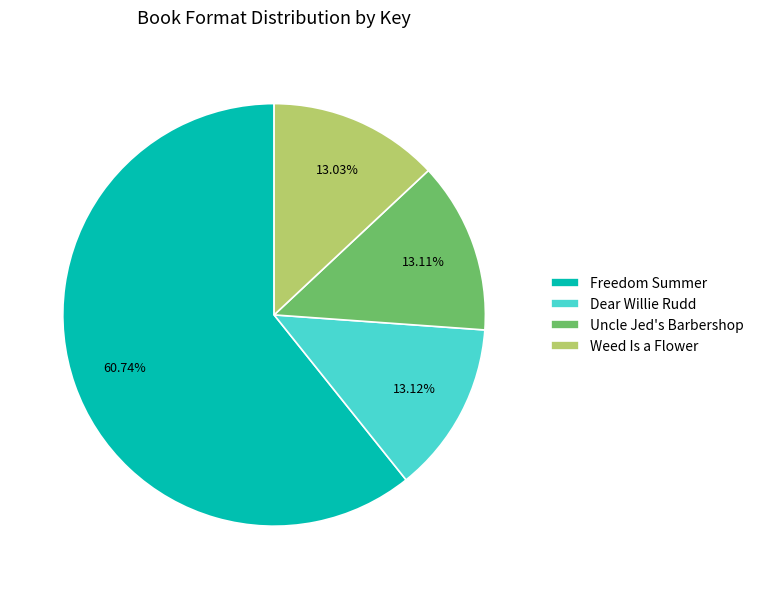

To the nearest percent, what portion does Freedom Summer represent?

61%